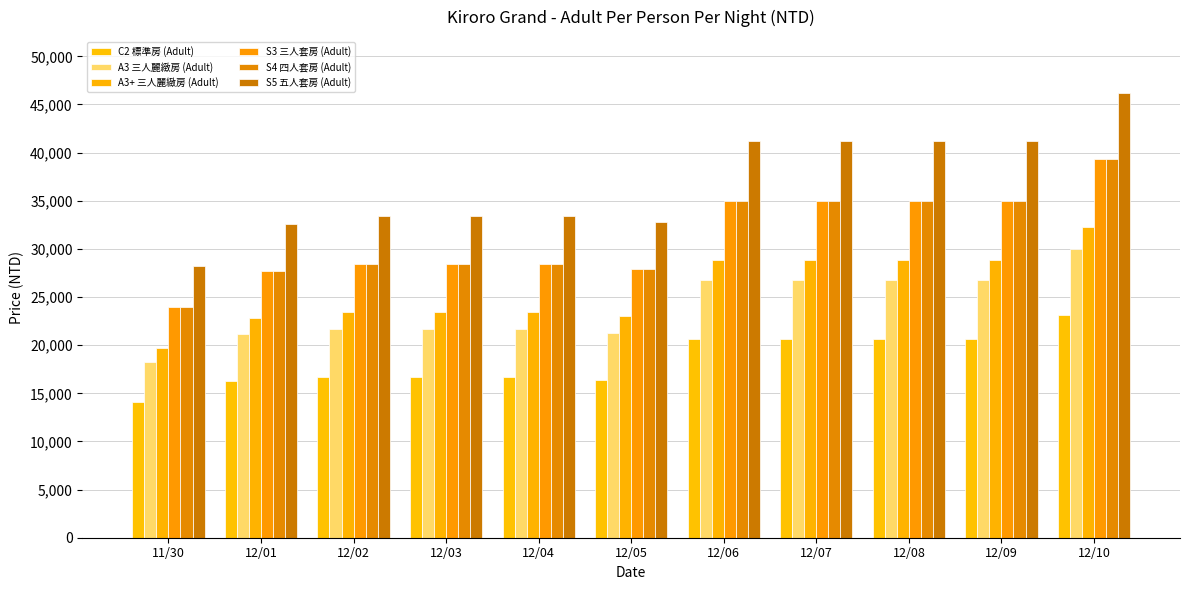

The S4 四人套房 (Adult) series shows 35000 at 12/07. True or false?

True